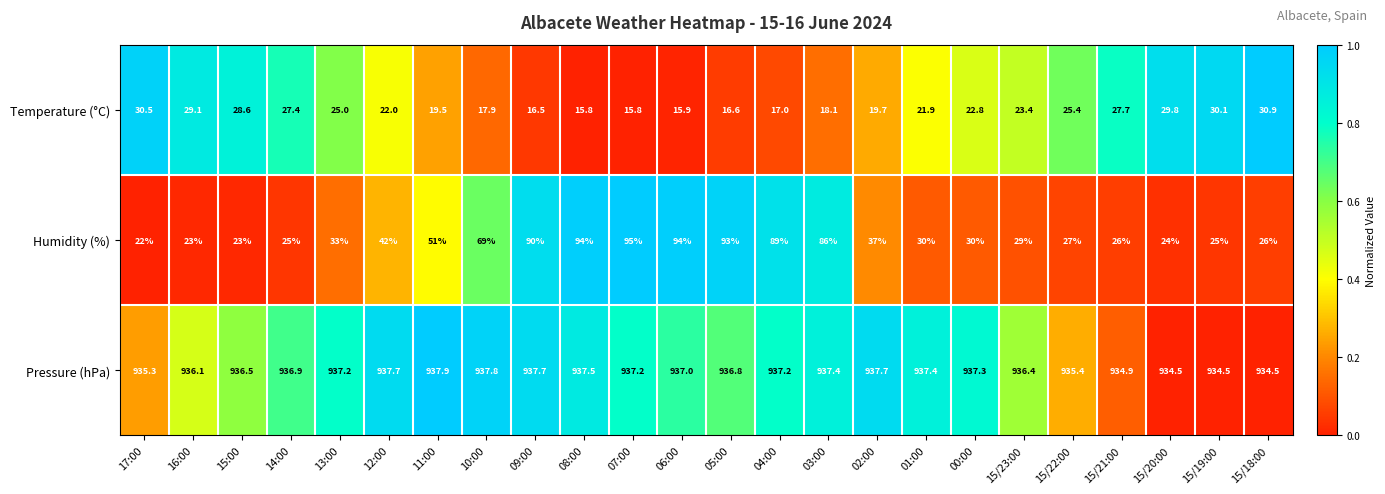

At 06:00, list the series in order from largest to smallest.

Pressure (hPa), Humidity (%), Temperature (°C)